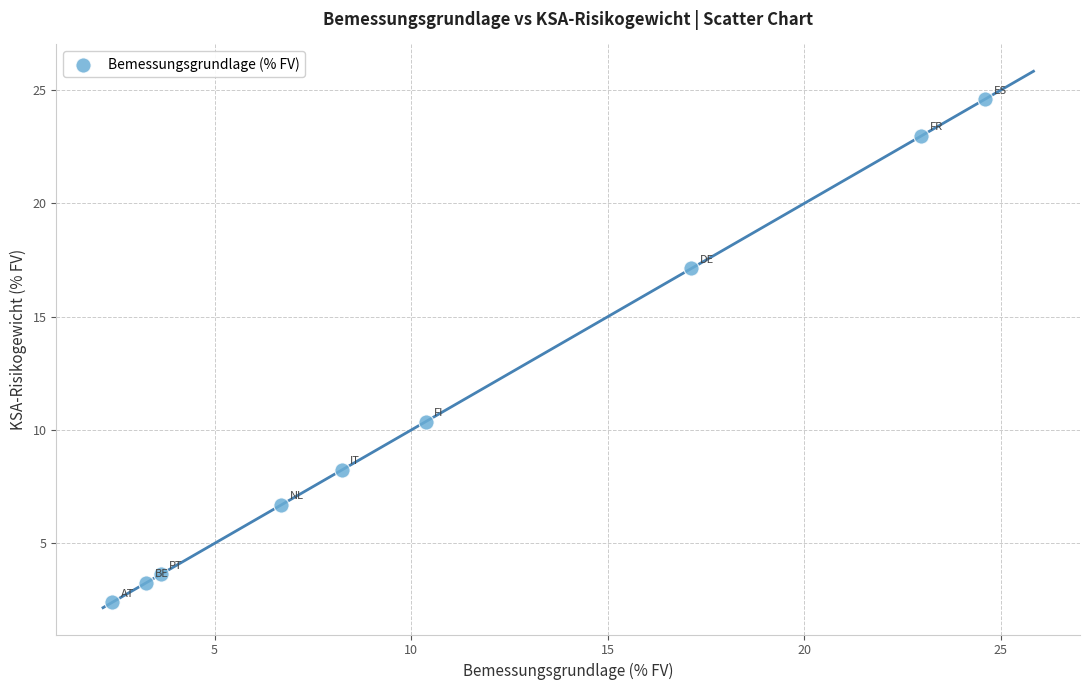

What is the average Y value?

11.0